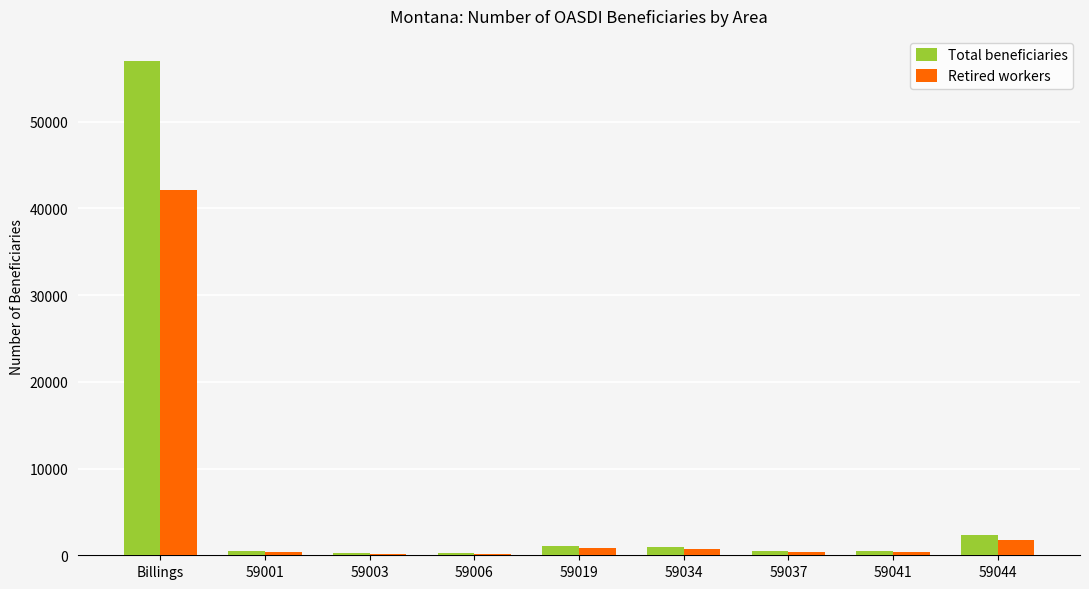

At which category is the sum across all series the highest?

Billings